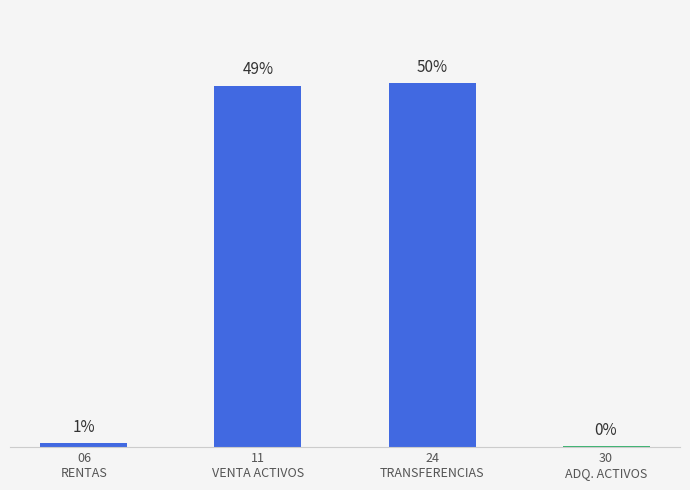

At which label does the data first exceed 285236853?

24
TRANSFERENCIAS